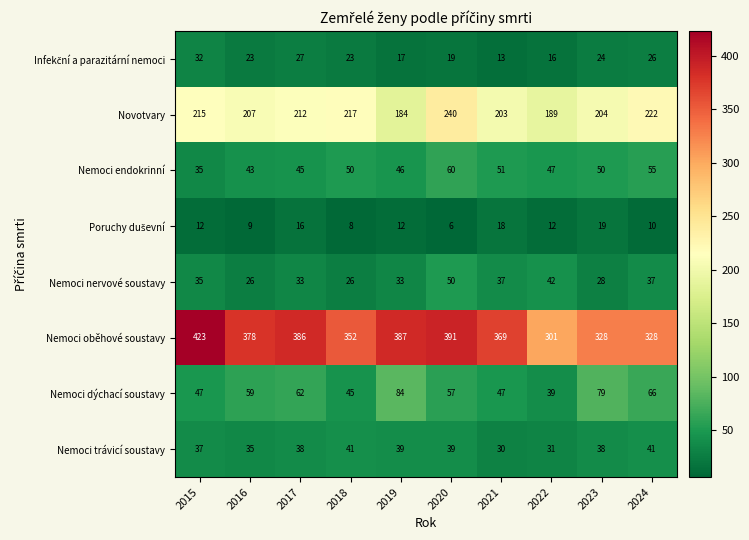

At which category does the chart reach its peak across all series?

2015